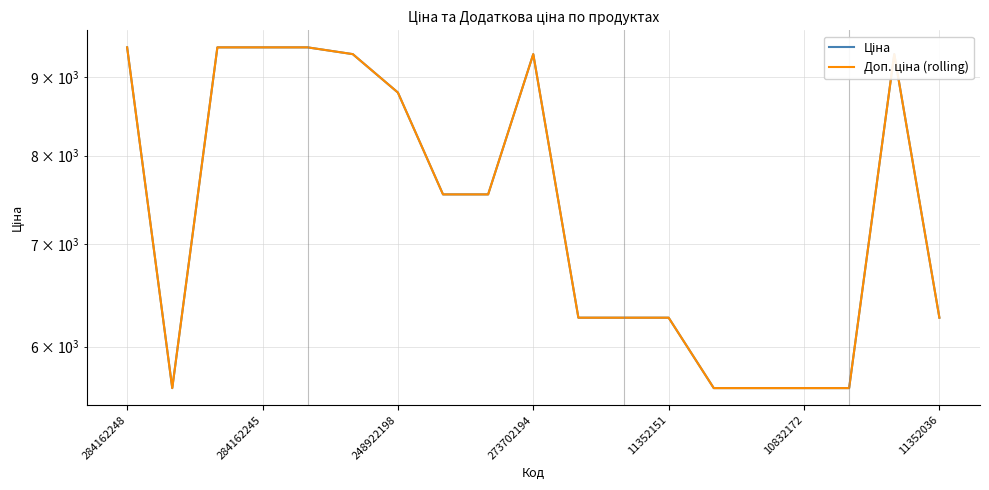

What is the difference between the Ціна values at 17 and 18?

3054.7